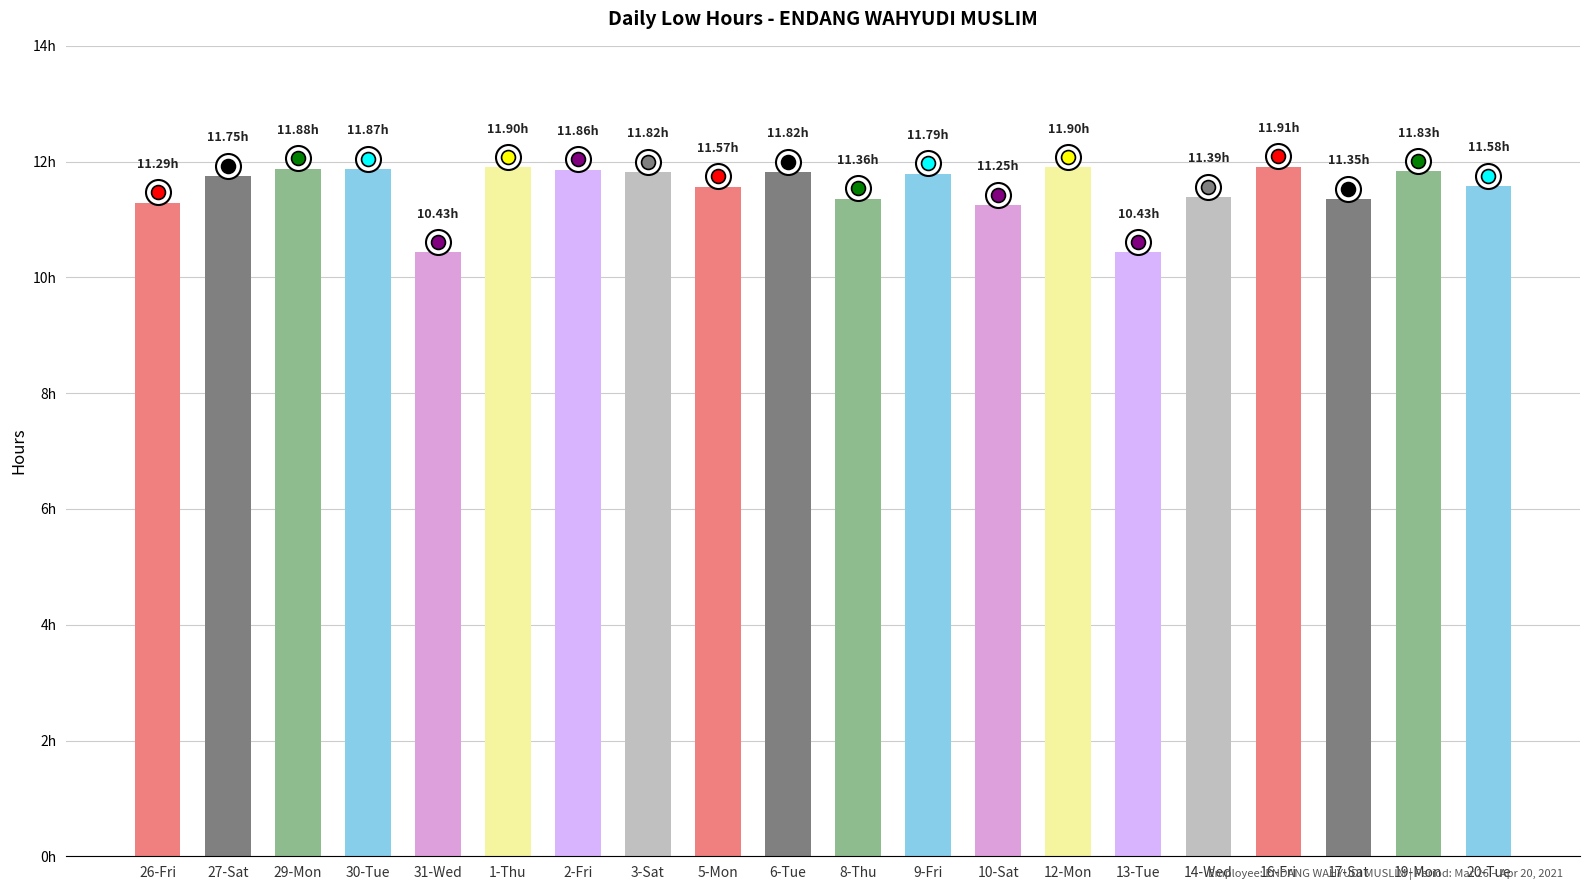

Does the chart contain any negative values?

No